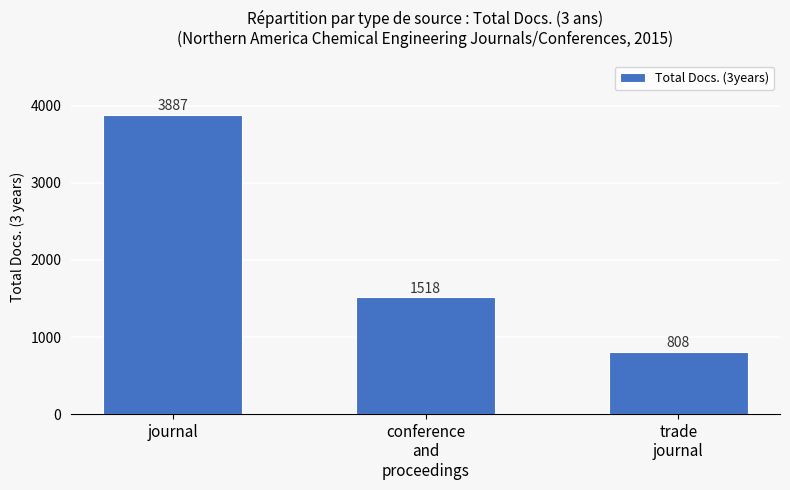

What is the maximum value shown in the chart?

3887